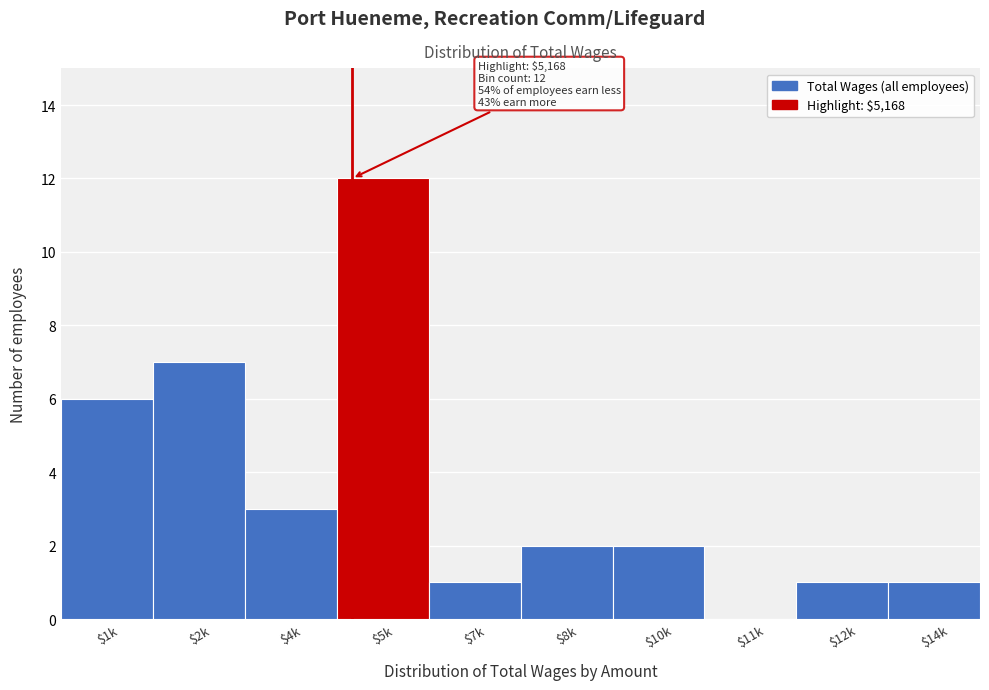

What value does the data have at $5k, to the nearest 10?

10